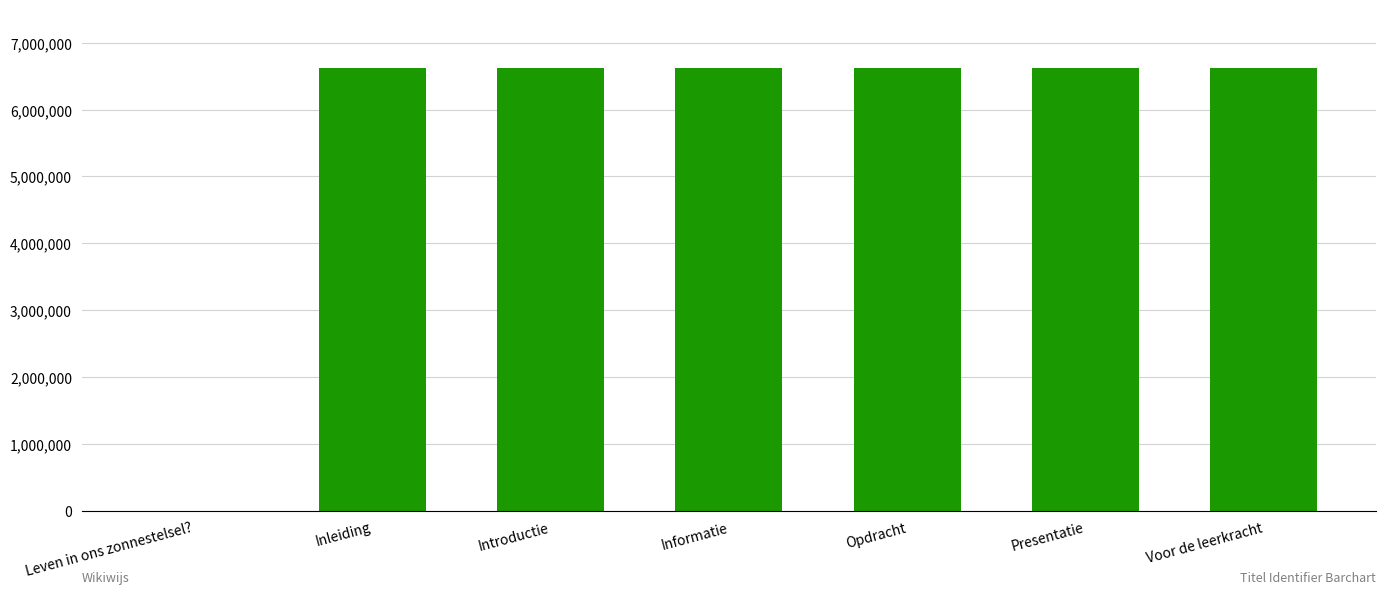

What is the change in value from Leven in ons zonnestelsel? to Voor de leerkracht?

+6627261